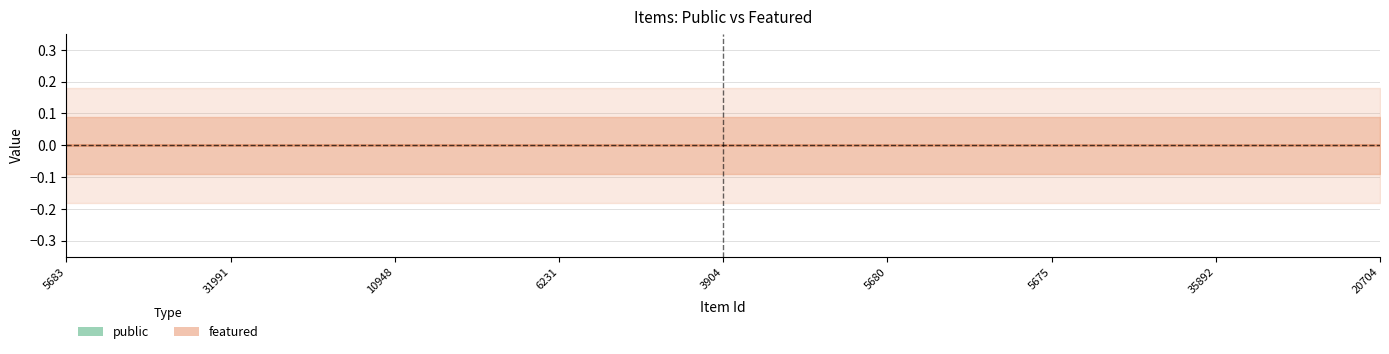

Which category has the highest value across all series?

5683